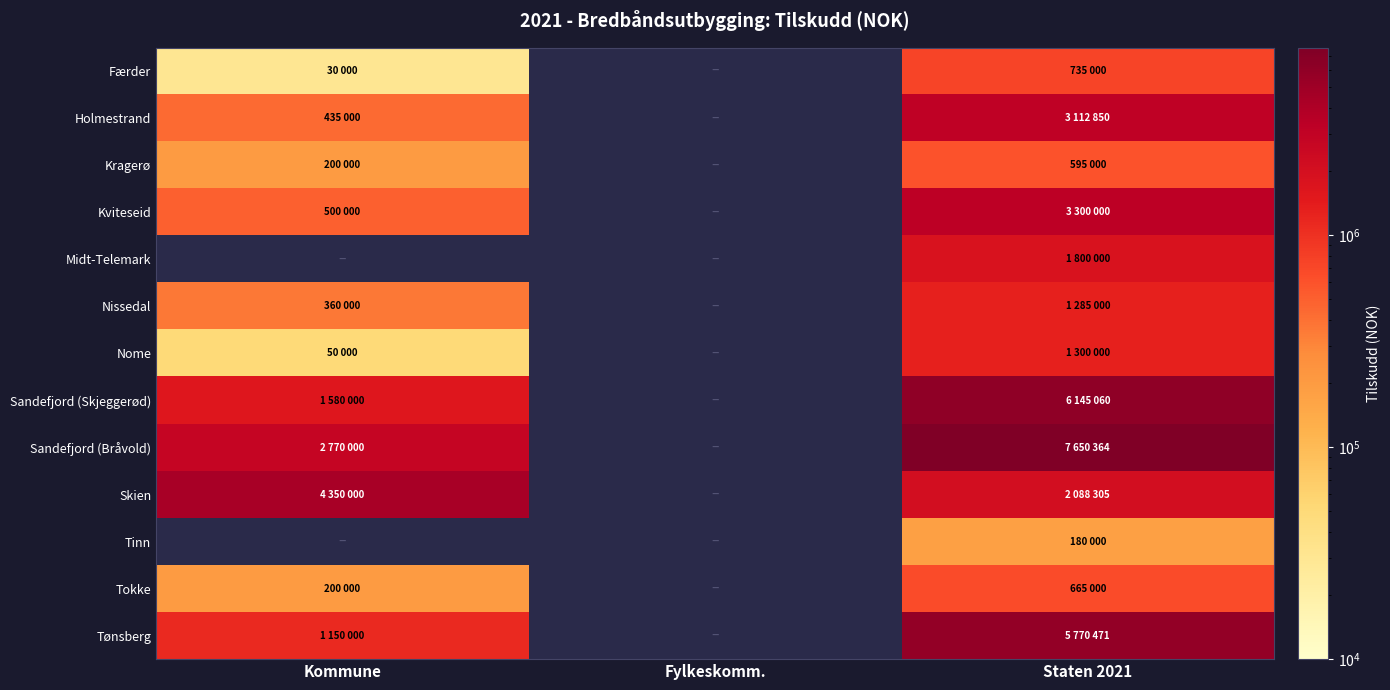

List the labels in order of Sandefjord (Bråvold) value, smallest first.

Kommune, Fylkeskomm., Staten 2021